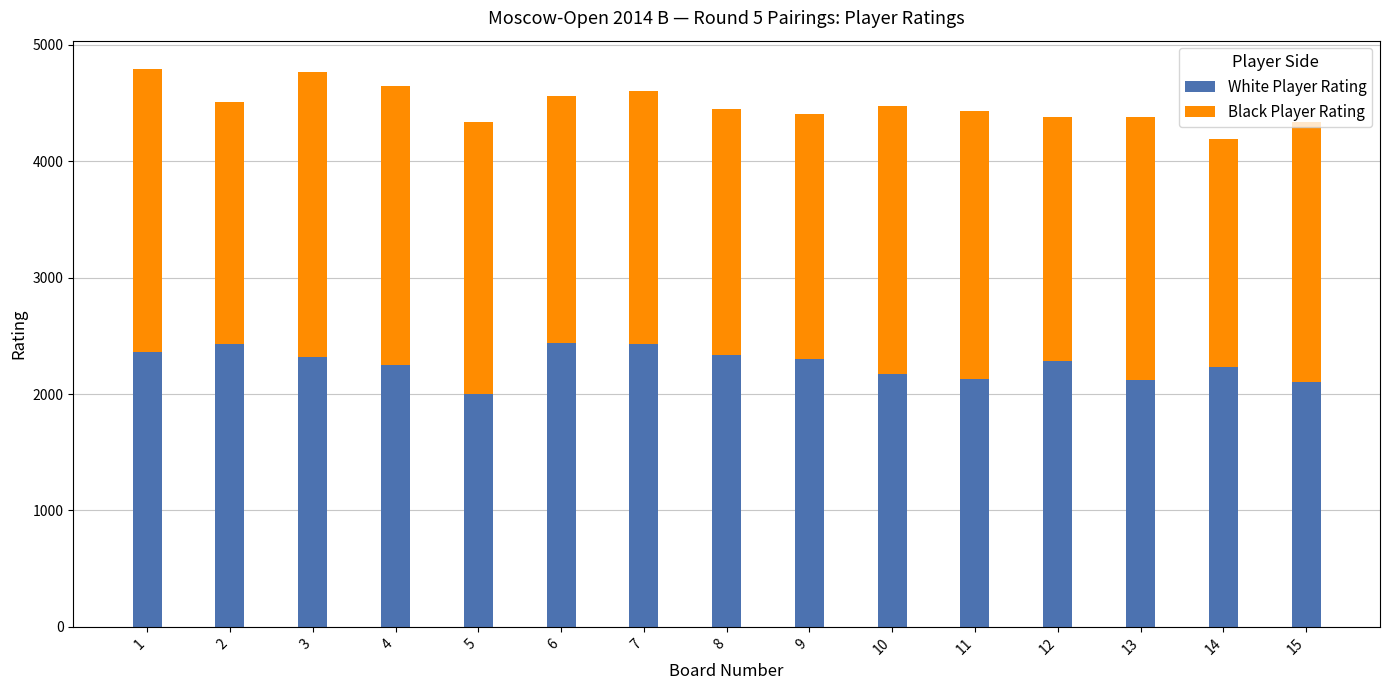

What is the value of the White Player Rating bar at the 14th from the left?

2232